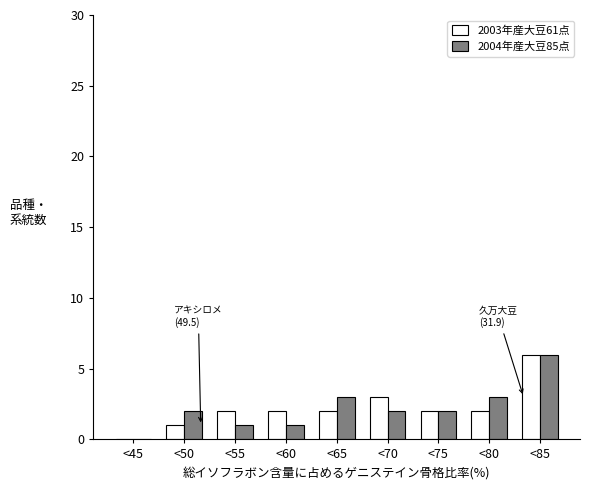

Reading left to right, transcribe all the data shown in this chart.

2003年産大豆61点: <45=0	<50=1	<55=2	<60=2	<65=2	<70=3	<75=2	<80=2	<85=6
2004年産大豆85点: <45=0	<50=2	<55=1	<60=1	<65=3	<70=2	<75=2	<80=3	<85=6